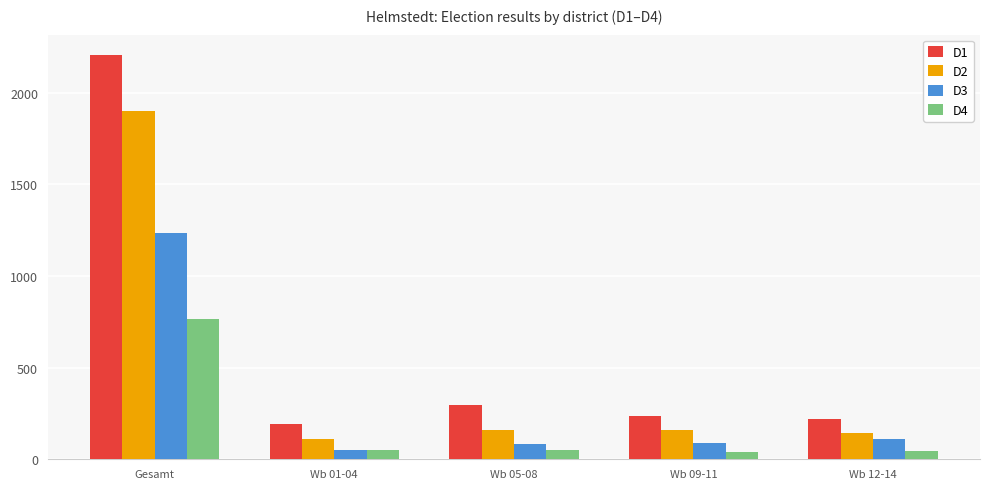

Rank the series at Wb 12-14 from lowest to highest value.

D4, D3, D2, D1